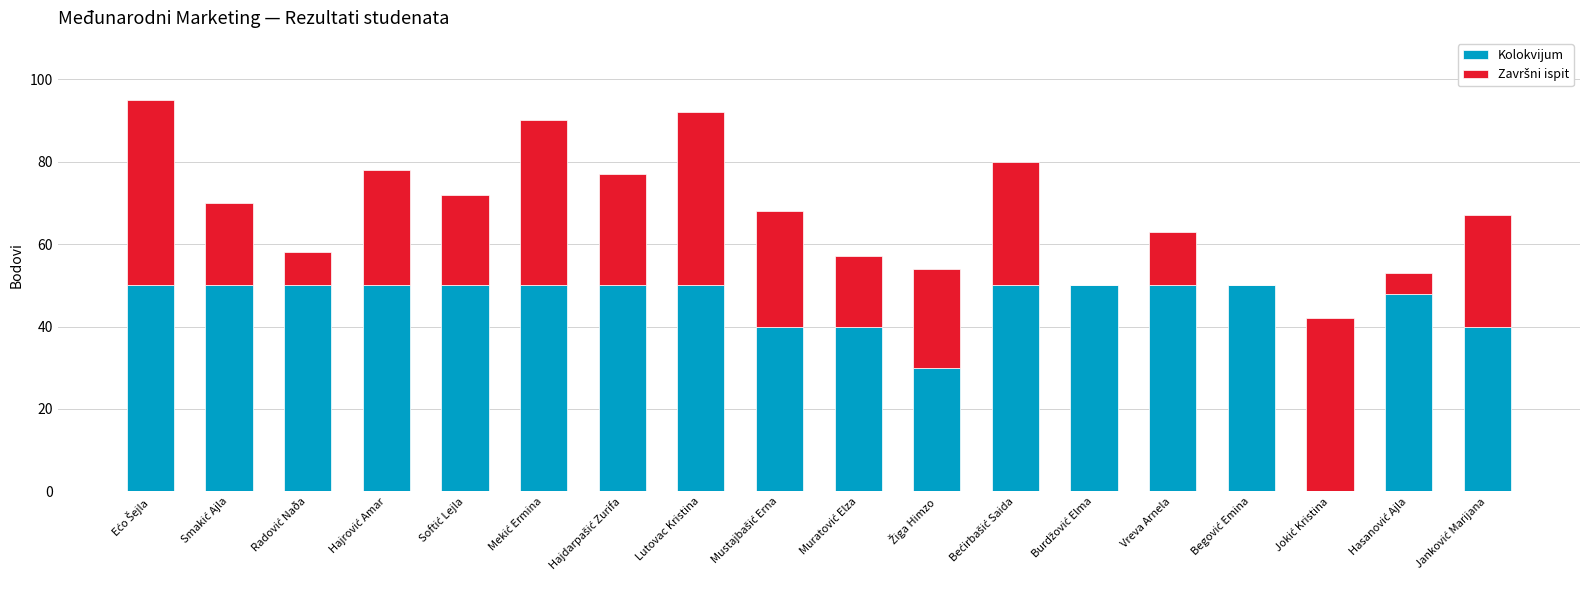

What is the highest value of the Kolokvijum series?

50